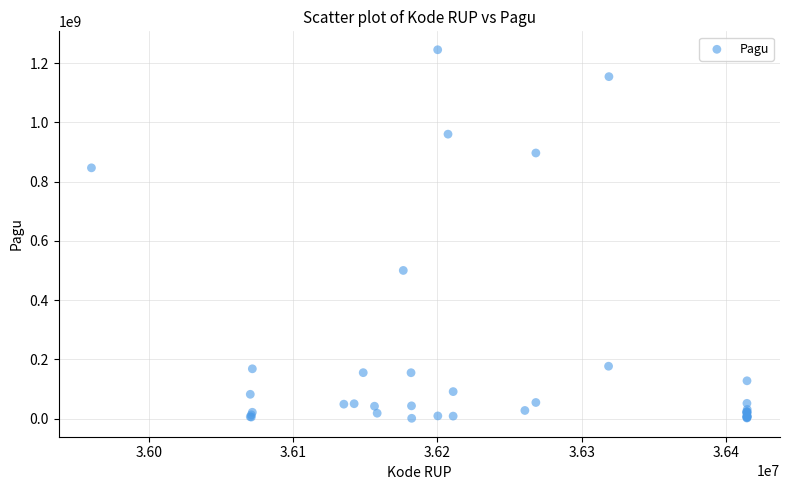

What Y value in the scatter plot is closest to 622840000?

499932000